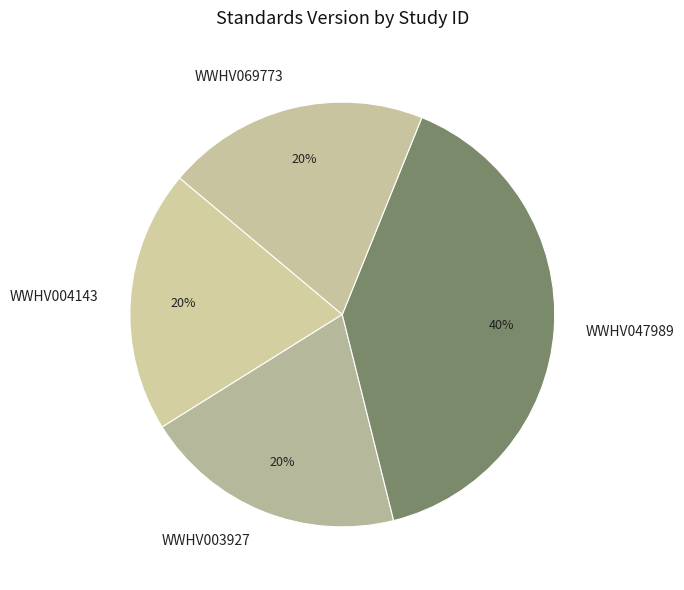

To the nearest percent, what portion does WWHV004143 represent?

20%